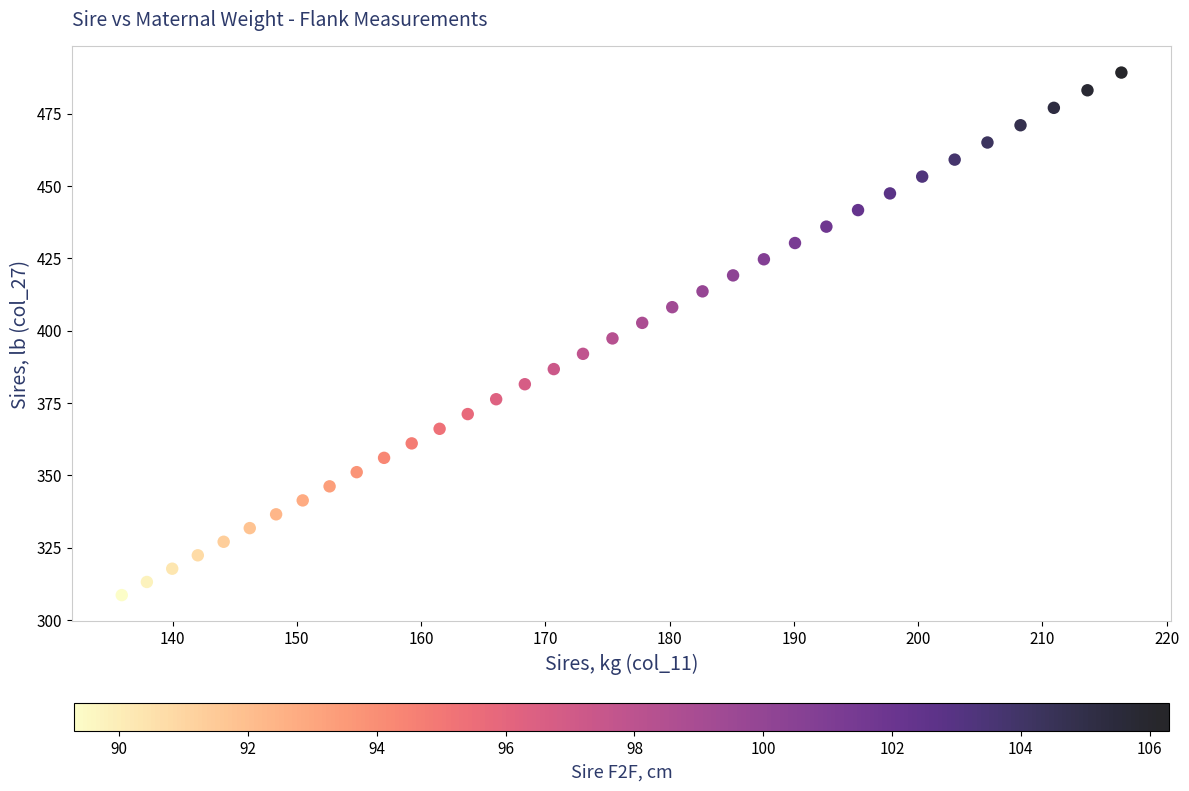

What is the range of X values (max minus min)?

80.4